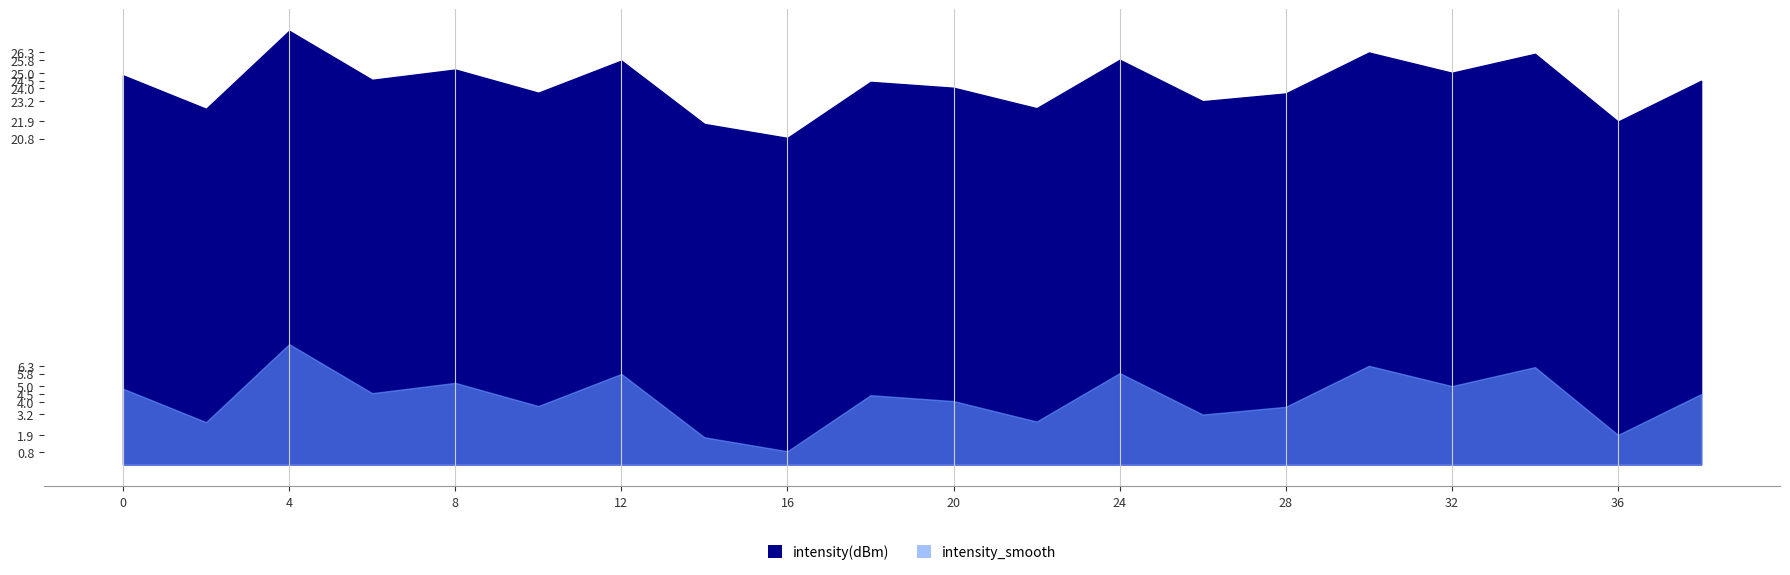

How many interior local peaks (higher than both neighbors) does the data have?

8